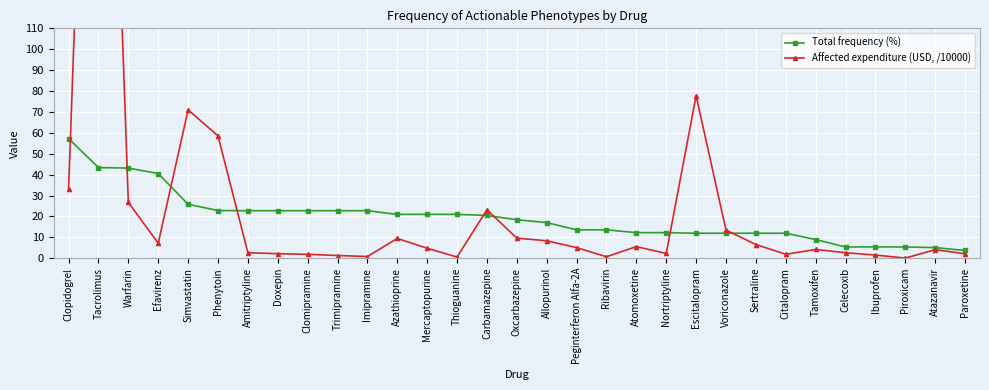

What is the sum of all Affected expenditure (USD, /10000) values?

819.3